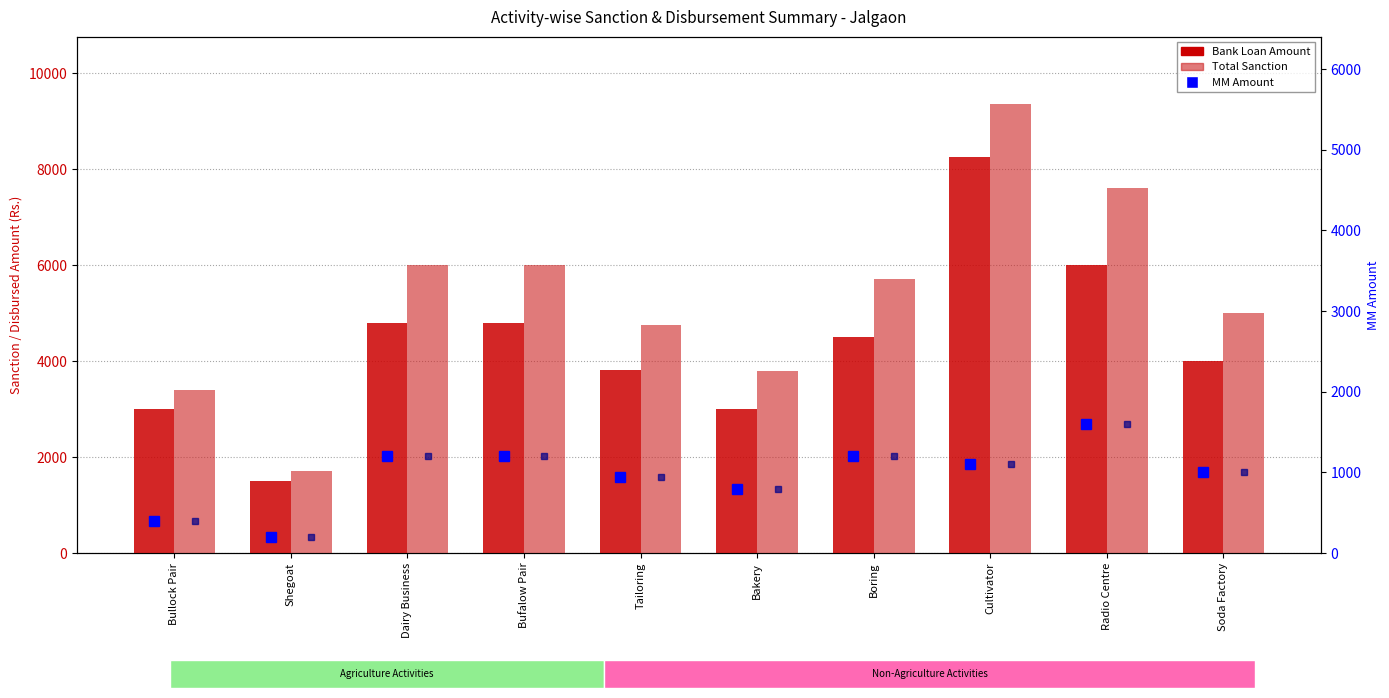

At how many categories does at least one series exceed 4841?

6